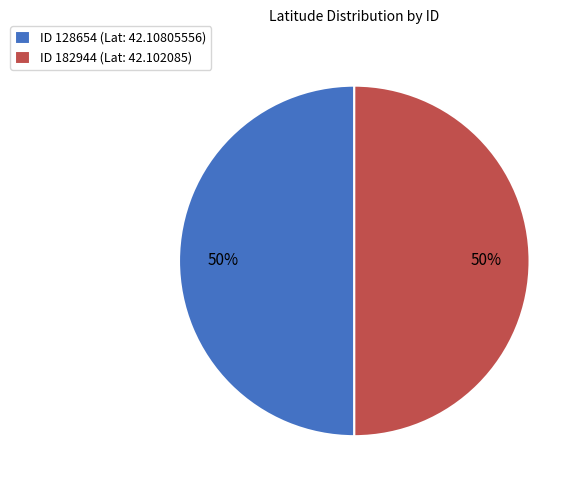

Count the number of slices in the pie.

2